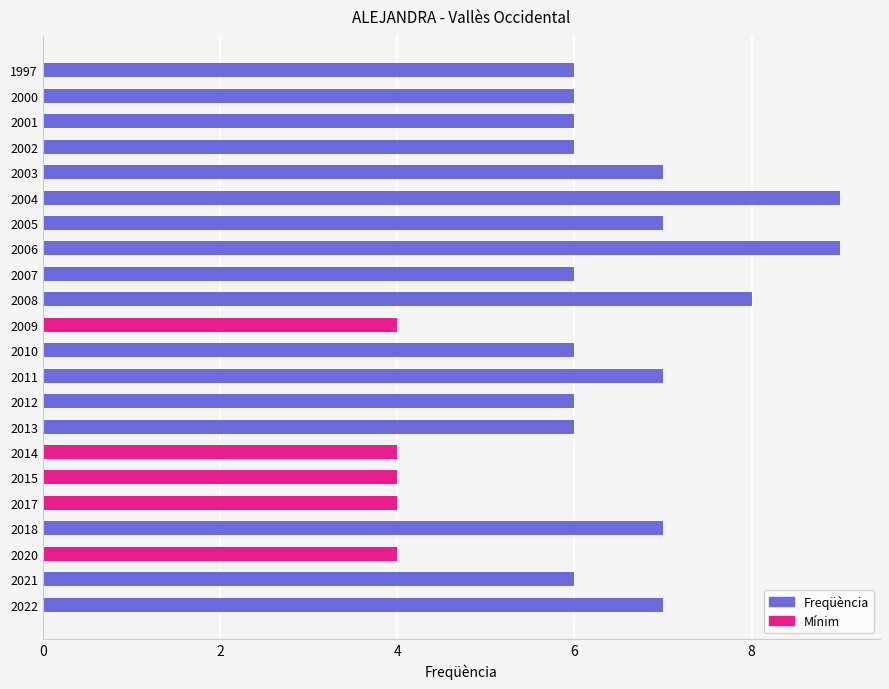

What is the average value?

6